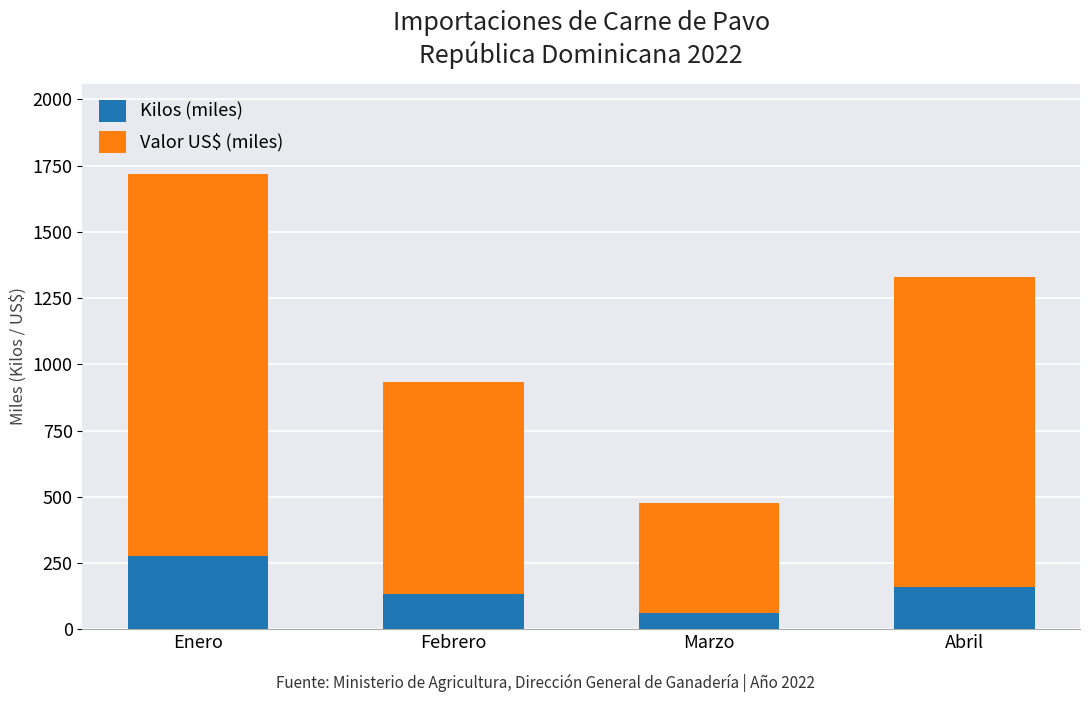

At which category is the sum across all series the highest?

Enero